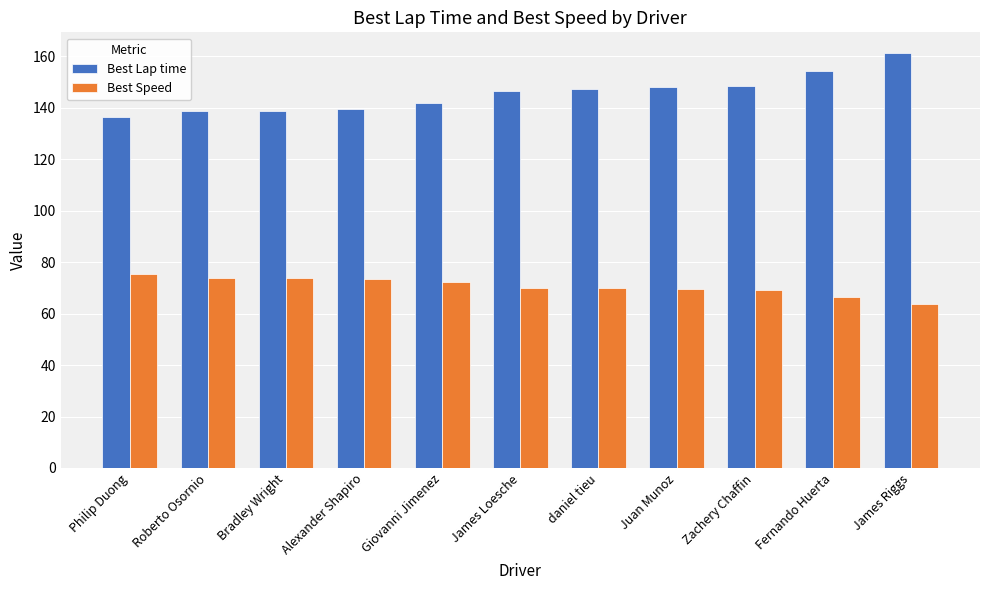

List the series in order of their peak value, highest first.

Best Lap time, Best Speed